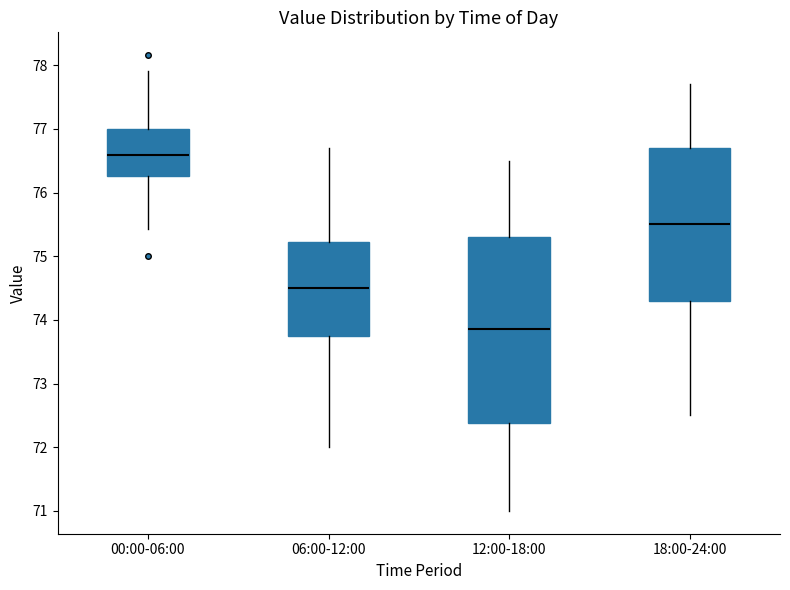

Which box's median line is the lowest?

12:00-18:00